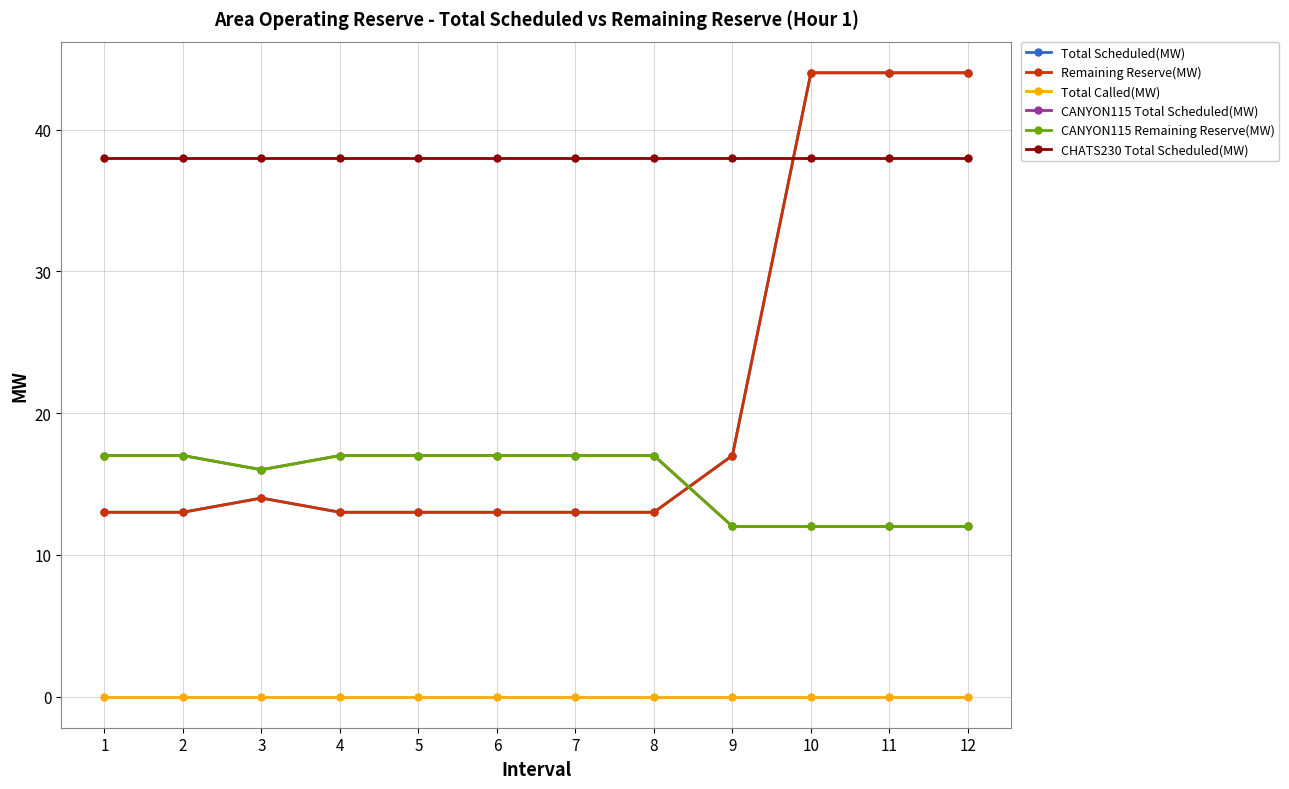

Rank the series by their maximum value, from lowest to highest.

Total Called(MW), CANYON115 Total Scheduled(MW), CANYON115 Remaining Reserve(MW), CHATS230 Total Scheduled(MW), Total Scheduled(MW), Remaining Reserve(MW)